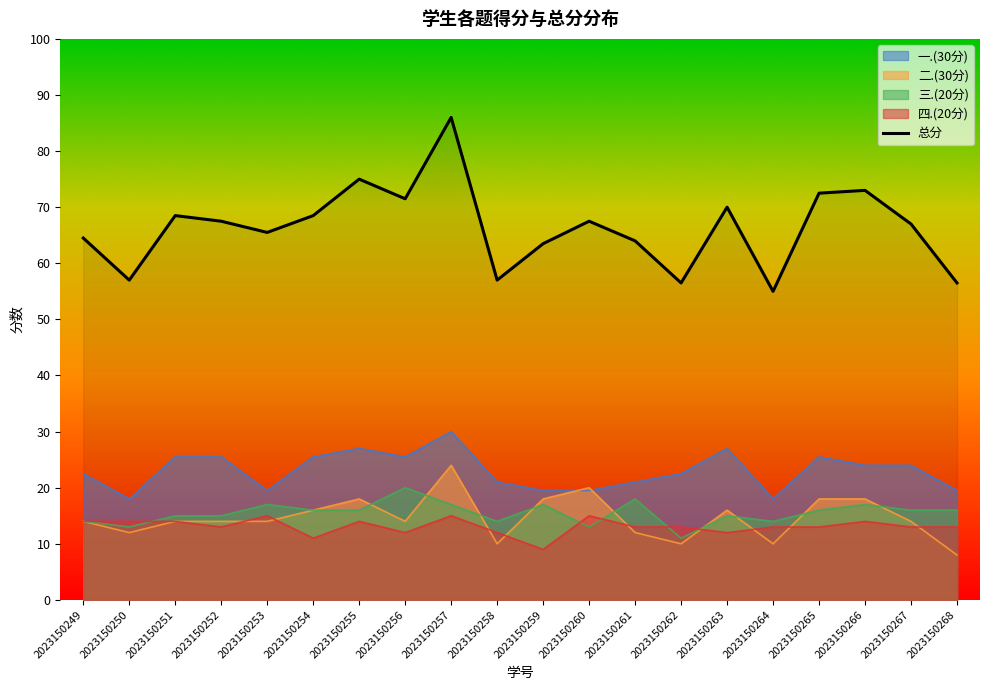

True or false: 四.(20分) and 二.(30分) cross at least once.

True